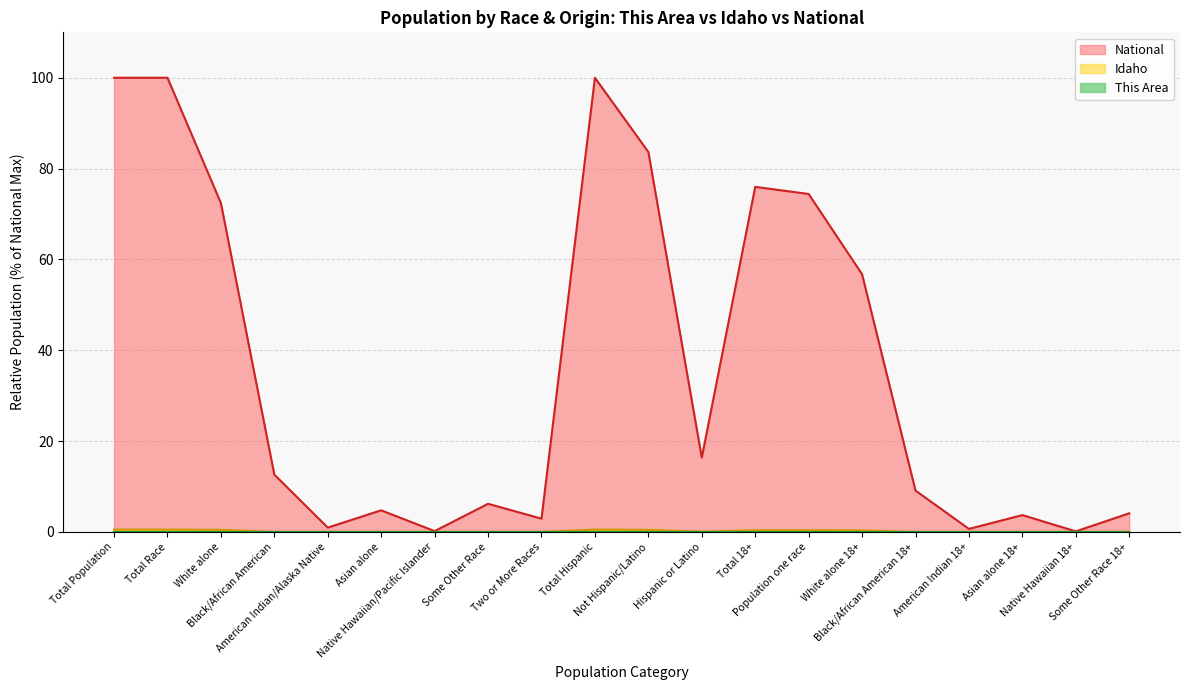

List the labels in order of Idaho value, largest first.

Total Population, Total Race, Total Hispanic, White alone, Not Hispanic/Latino, Total 18+, Population one race, White alone 18+, Hispanic or Latino, Some Other Race, Some Other Race 18+, Two or More Races, American Indian/Alaska Native, Asian alone, American Indian 18+, Asian alone 18+, Black/African American, Black/African American 18+, Native Hawaiian/Pacific Islander, Native Hawaiian 18+